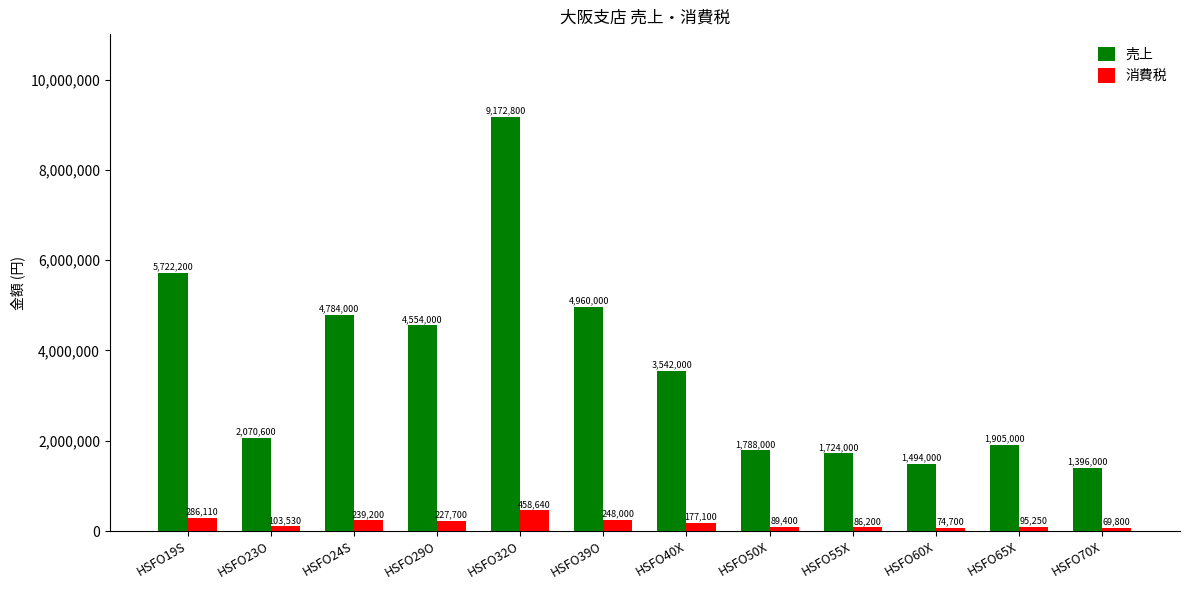

What are all the series names shown in the legend?

売上, 消費税